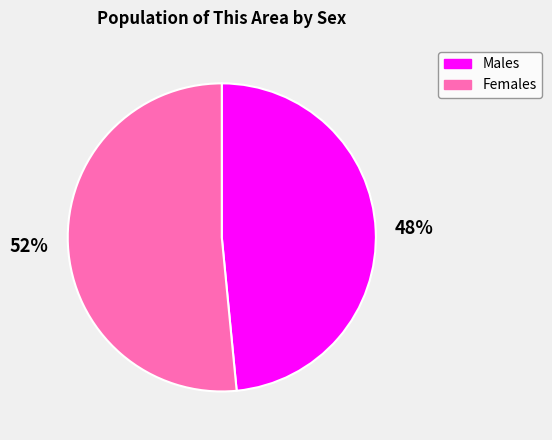

To the nearest percent, what is the average slice percentage?

50%